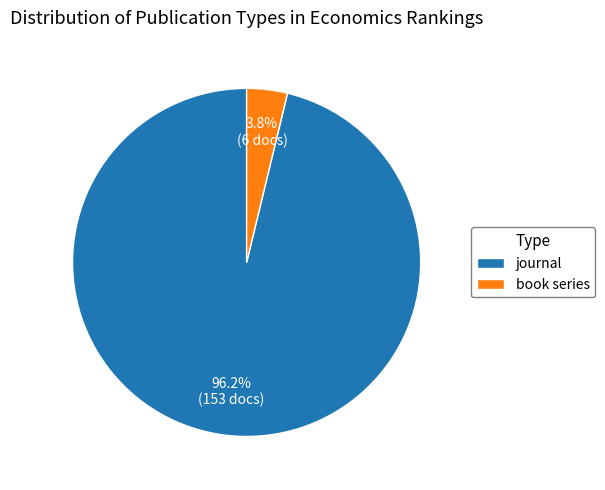

To the nearest percent, what is the combined percentage of book series and journal?

100%